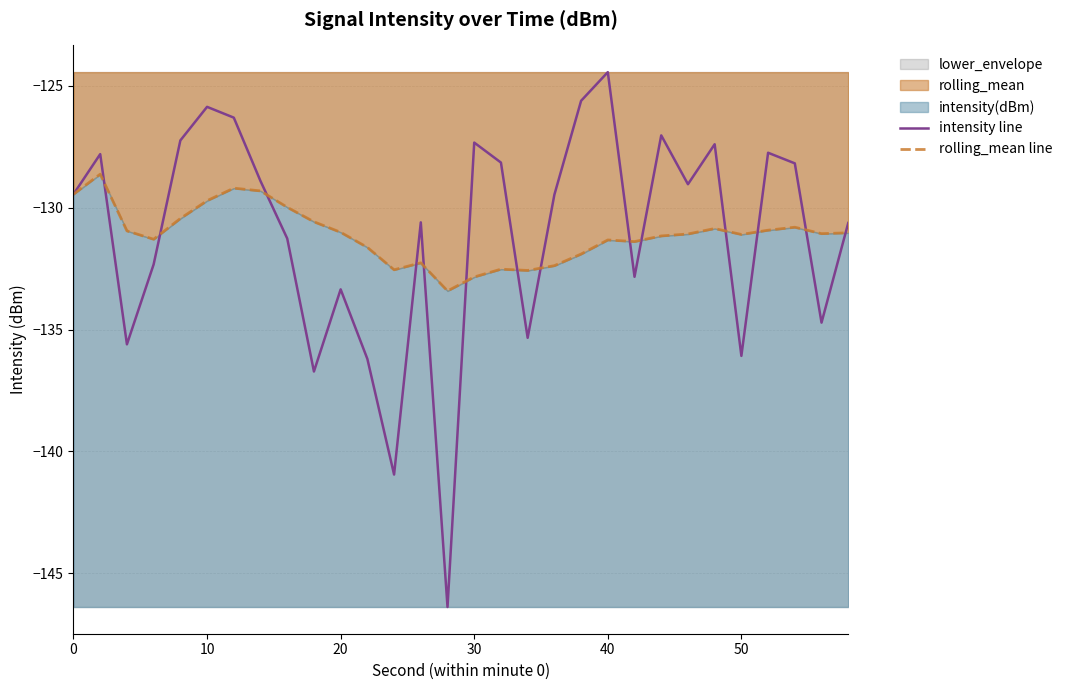

Rank the series by their average value, from highest to lowest.

intensity line, rolling_mean line